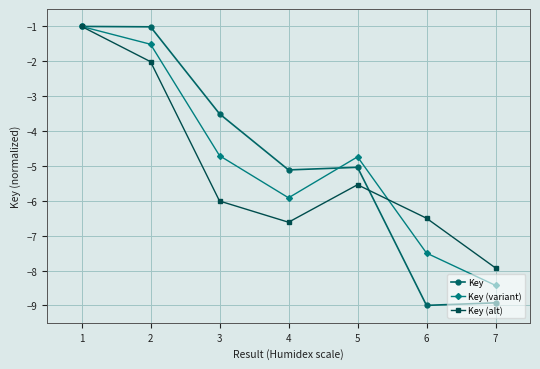

Rank the series at 2 from highest to lowest value.

Key, Key (variant), Key (alt)